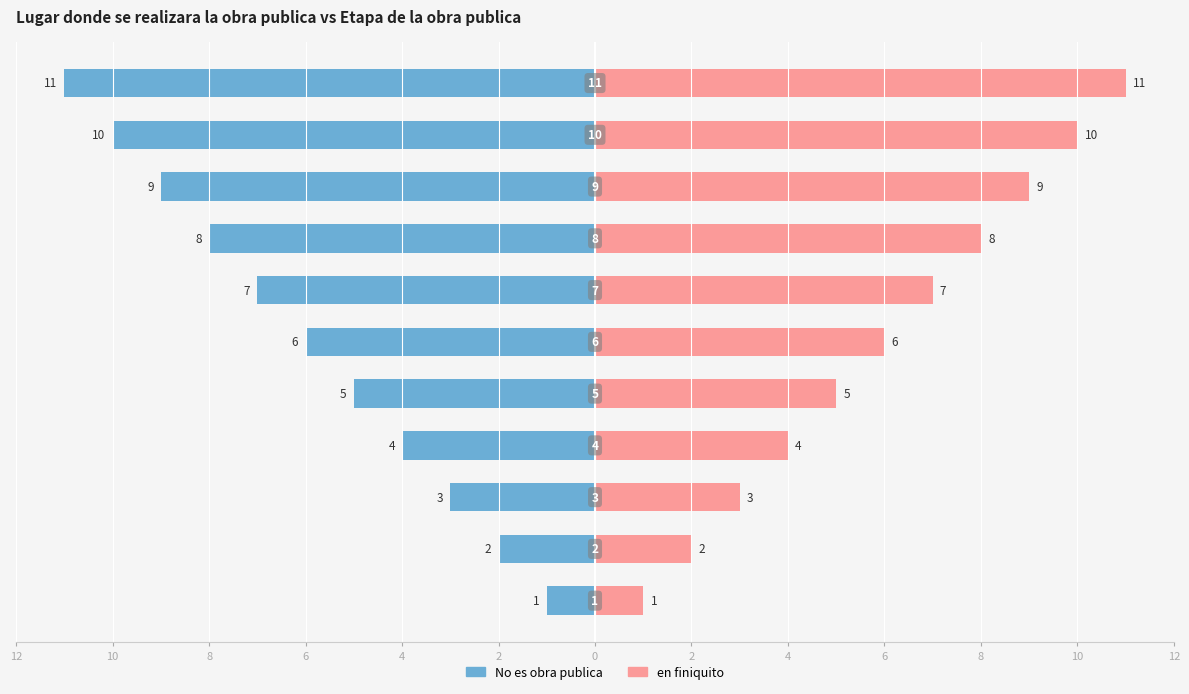

Which series has the largest range (max minus min)?

No es obra publica